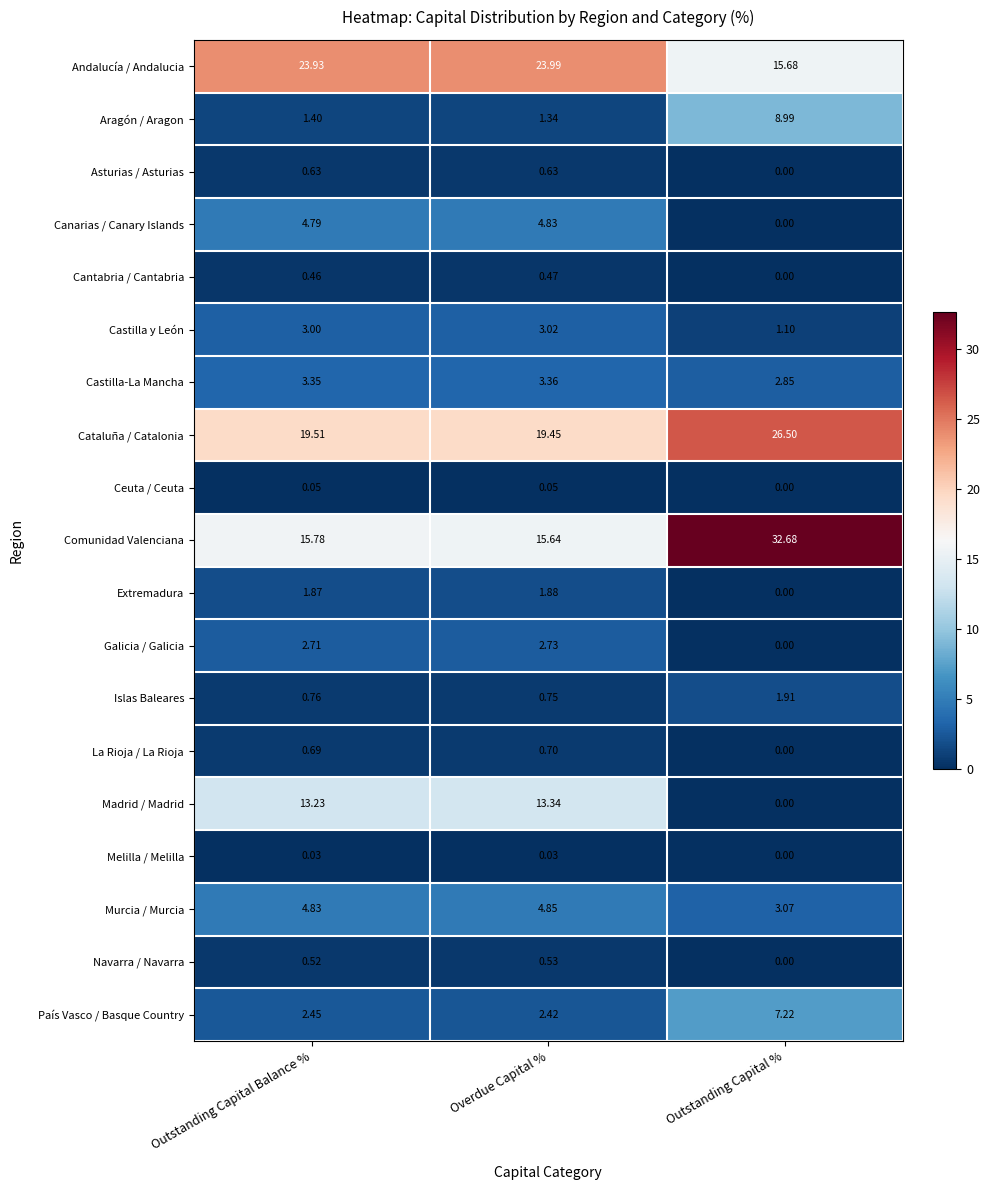

Which category has the highest value across all series?

Outstanding Capital %